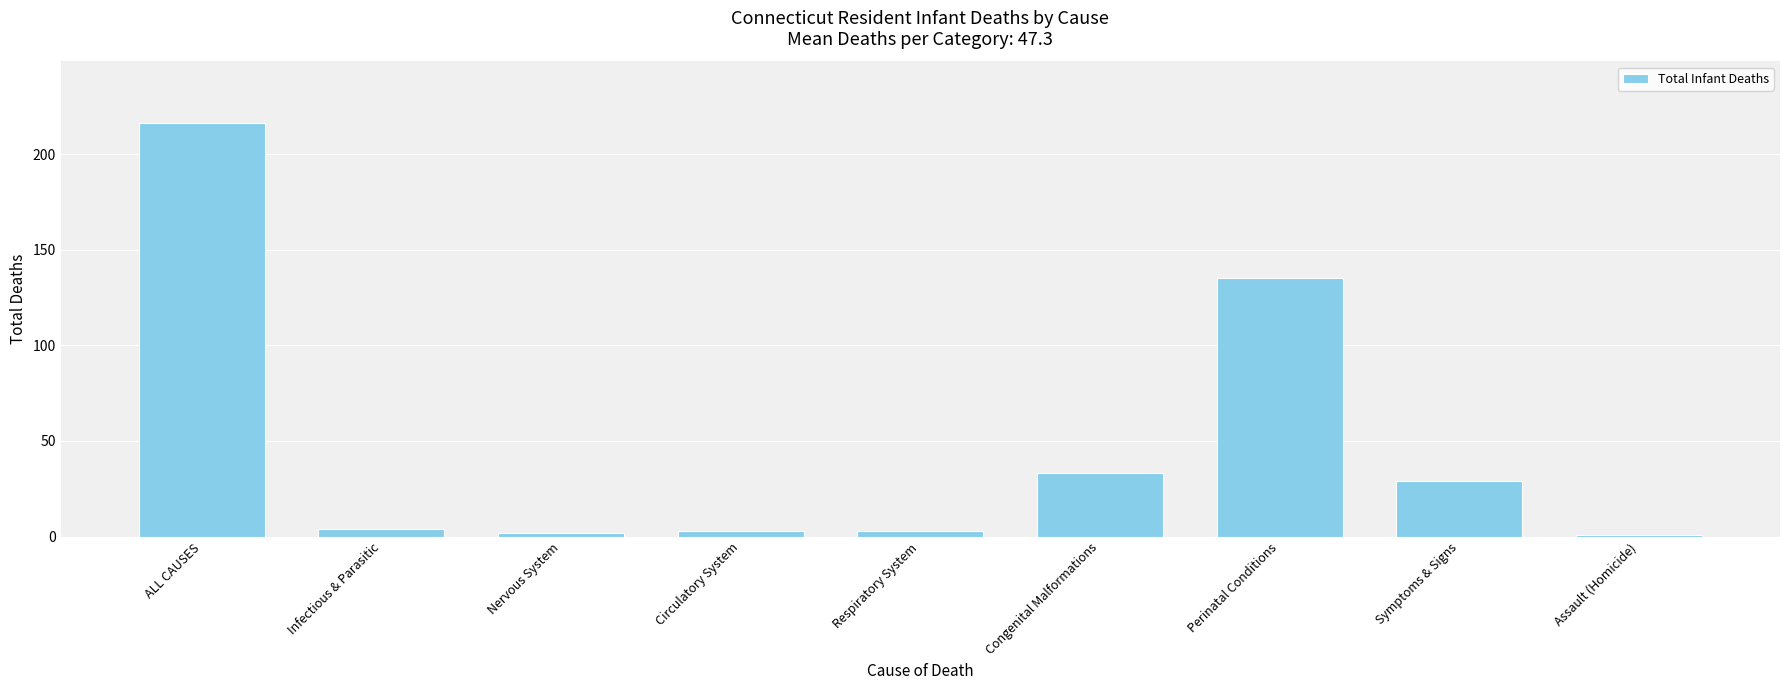

What position from the left is Perinatal Conditions?

7